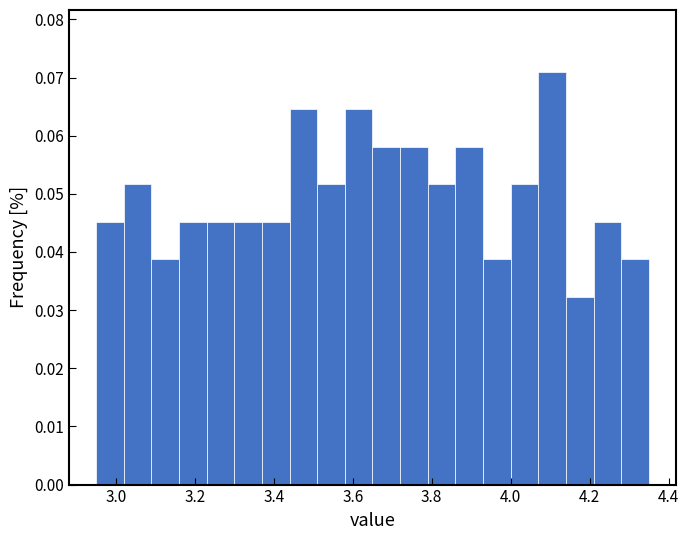

Around what value on the x-axis is the tallest bar? Give the approximate position of its centre, as read against the axis.

4.10